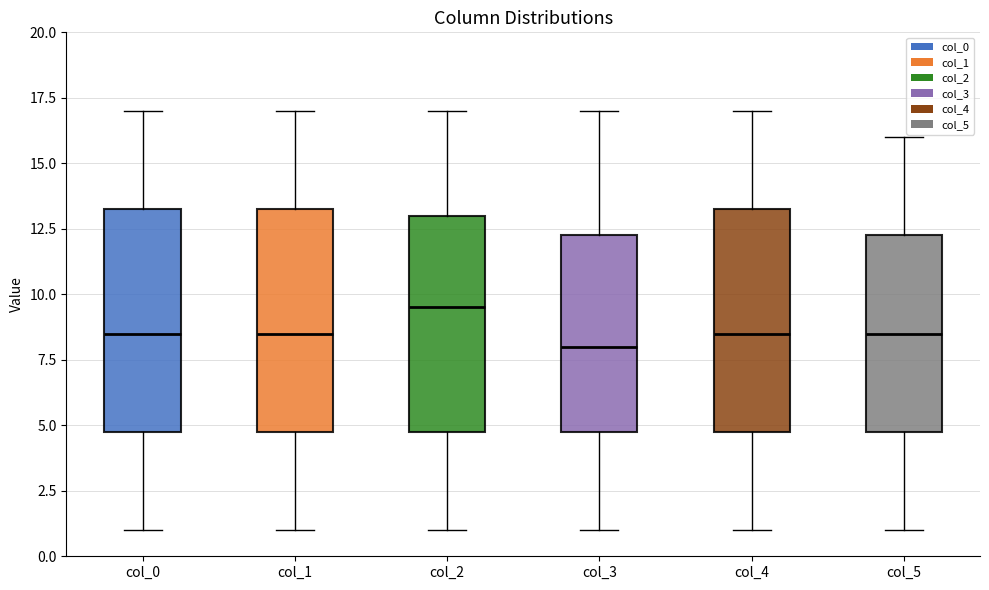

Where does the median line of the box for col_5 sit on the y-axis? The values are not printed on the chart, so give them approximately, as read against the axis.

8.5